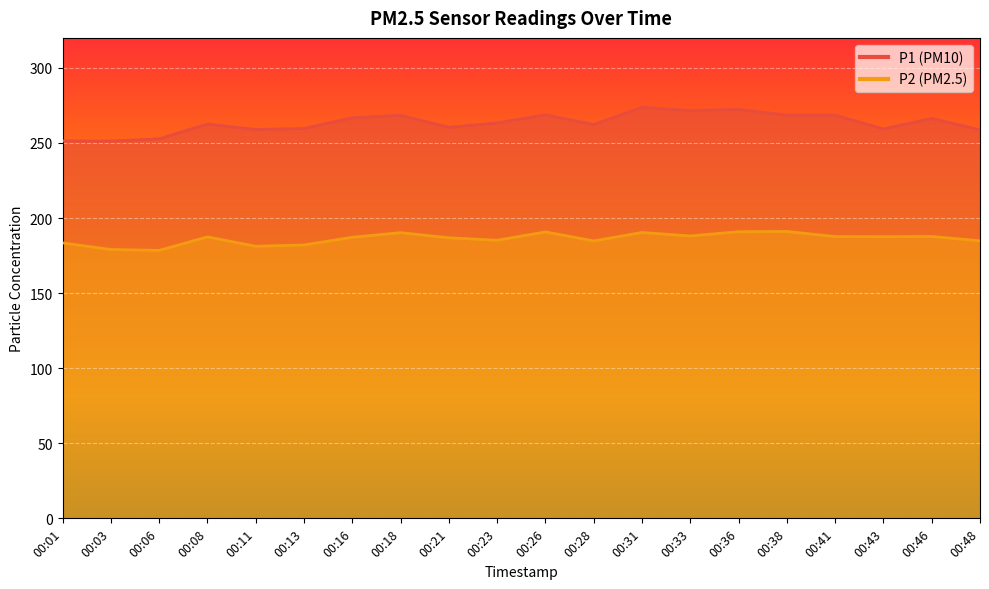

What is the difference between the maximum and minimum values in the P2 series?

12.6